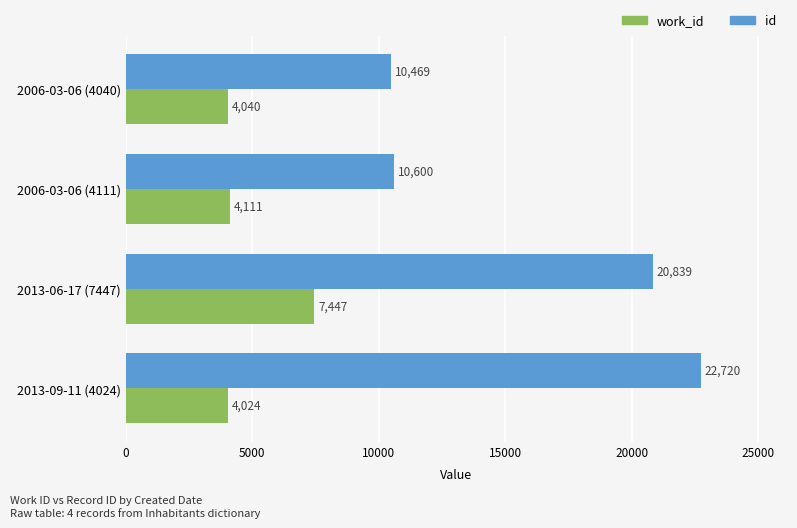

What is the sum of all id values?

64628